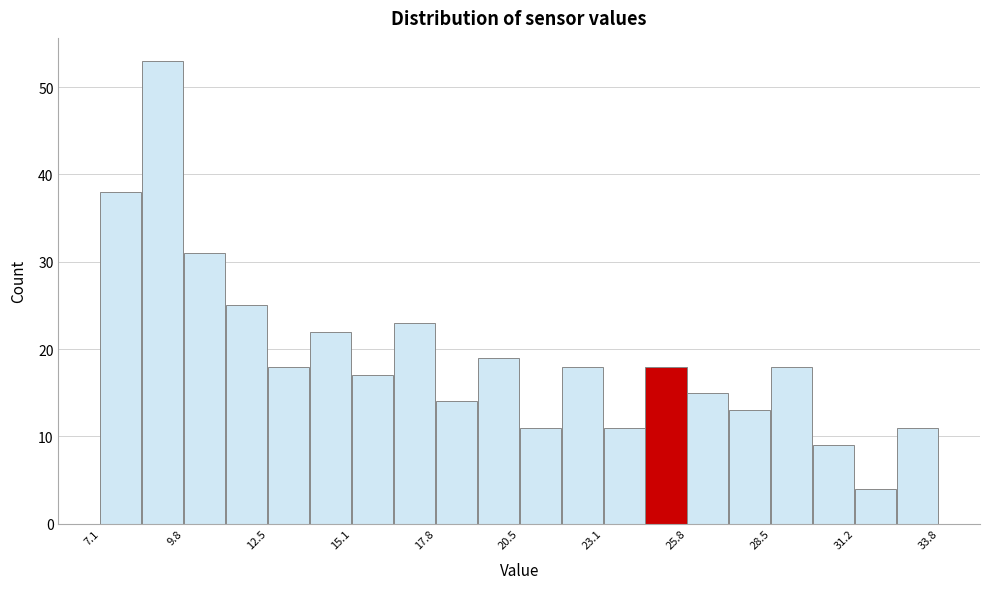

Around what value on the x-axis is the tallest bar? Give the approximate position of its centre, as read against the axis.

9.0